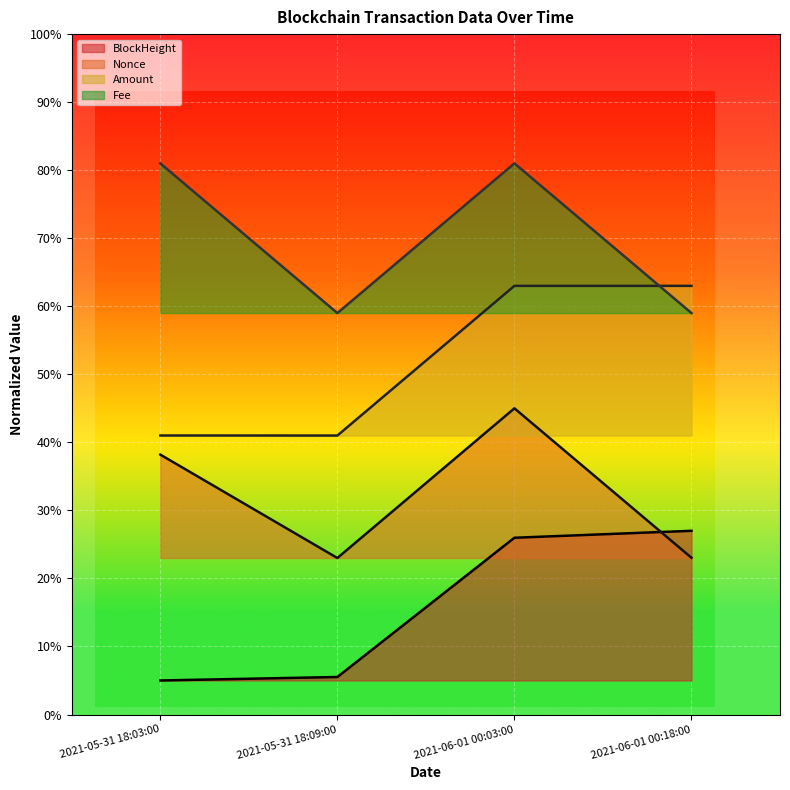

List the series in order of their overall mean, highest first.

Fee, Amount, Nonce, BlockHeight